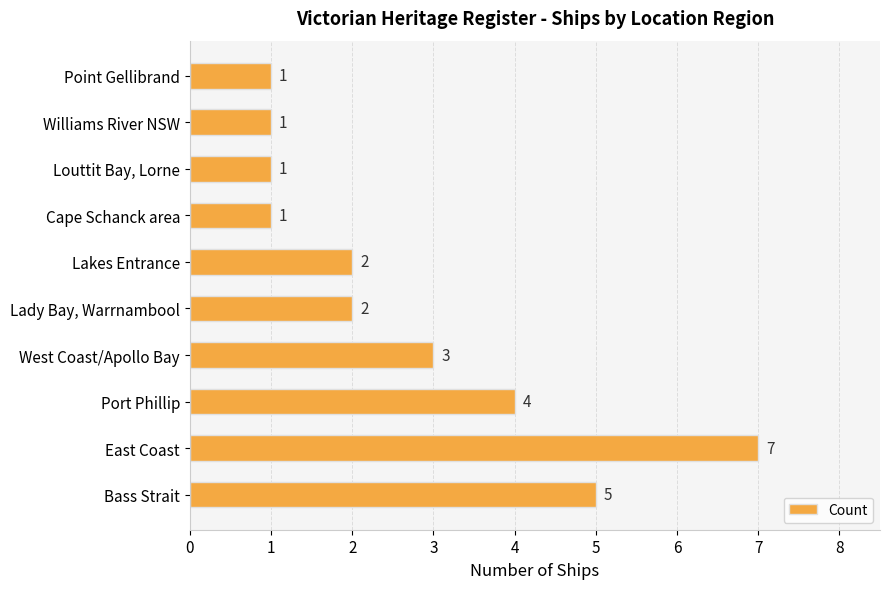

Count the values in the range 1 to 4.

8